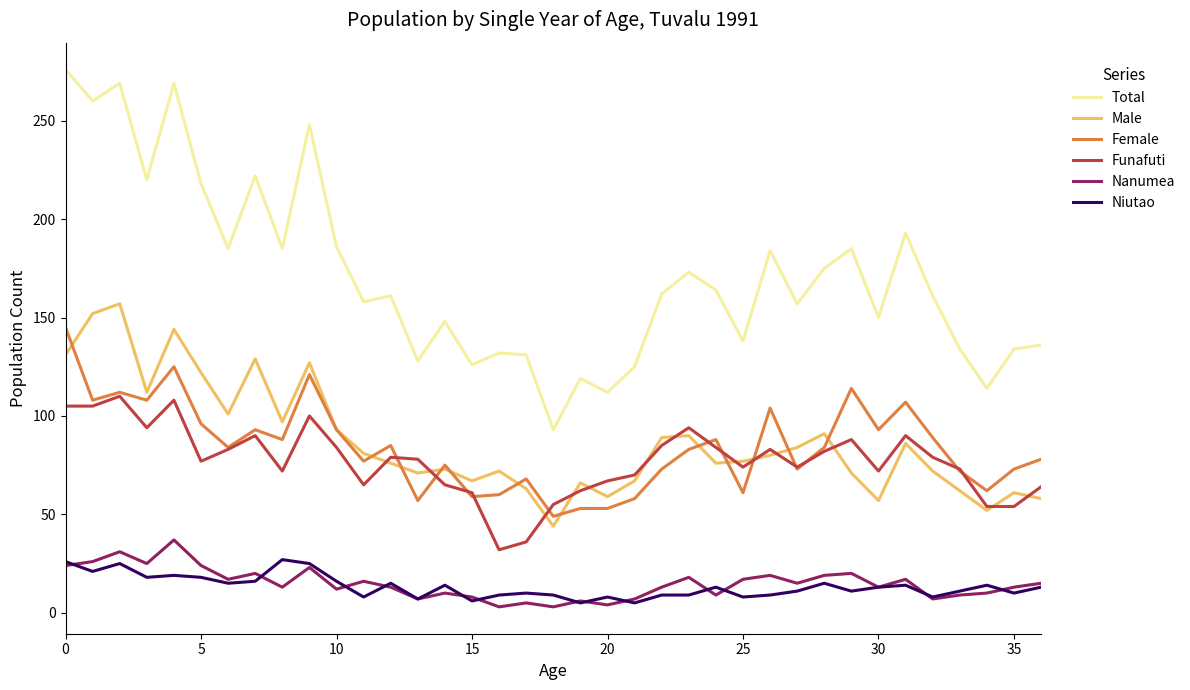

True or false: Funafuti has more than 0 points higher than both neighbors.

True